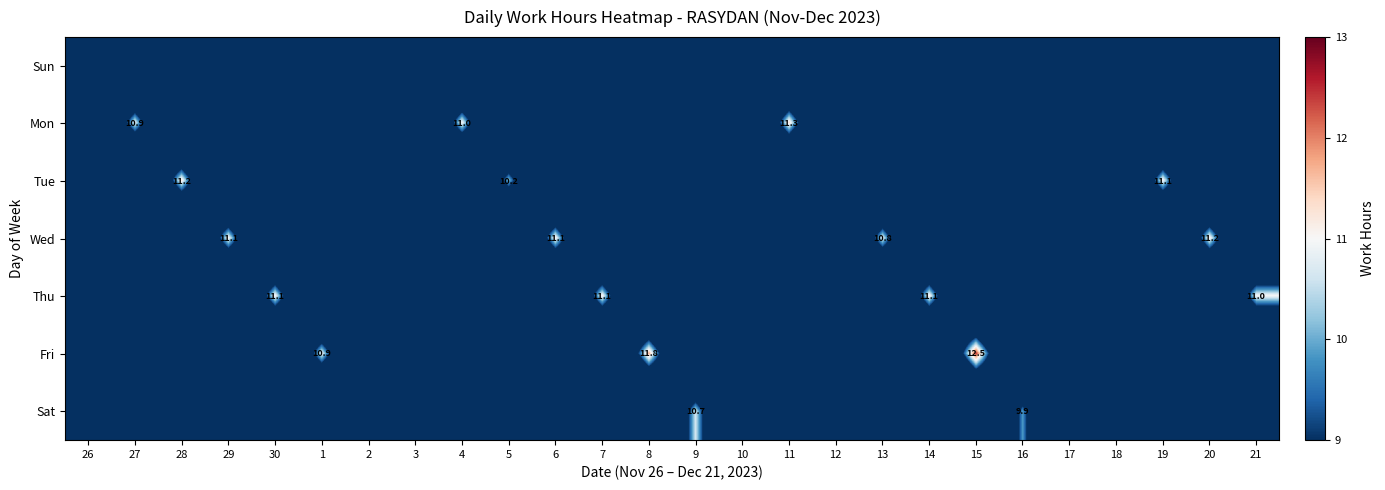

The value of Thu at 26 is 7.5. True or false?

False